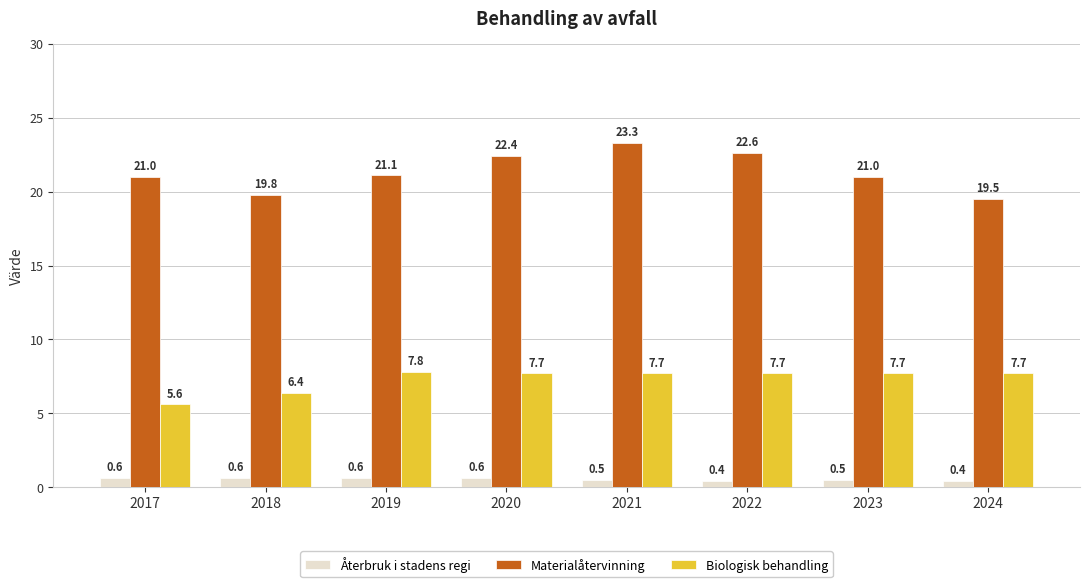

How many data points does each series have?

8